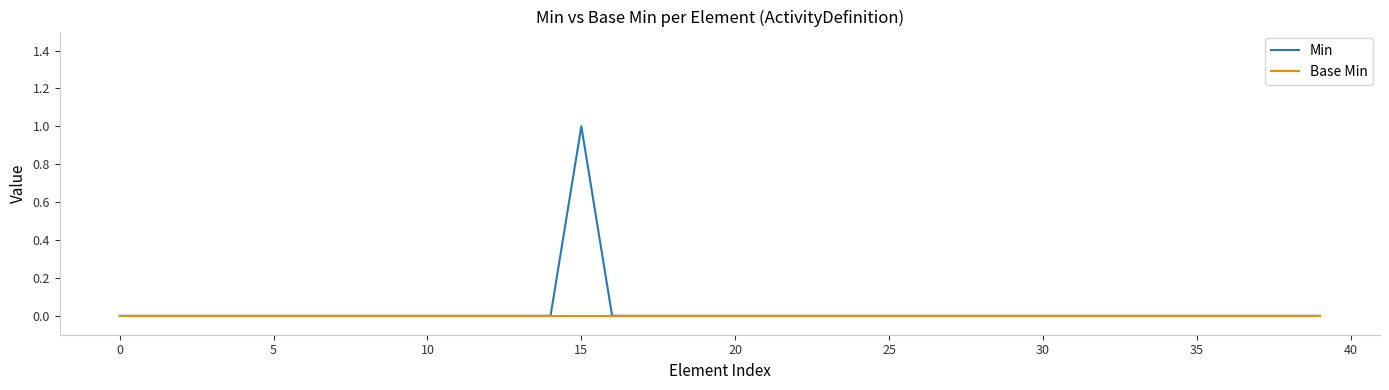

List the series in order of their peak value, lowest first.

Base Min, Min